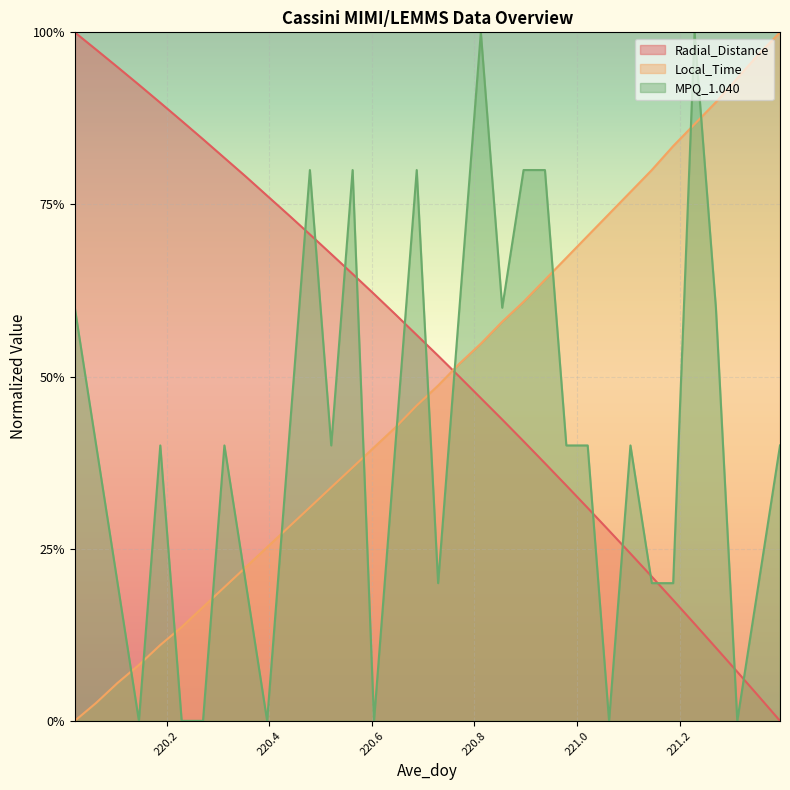

Rank the categories by Radial_Distance value from lowest to highest.

221.3958, 221.3542, 221.3125, 221.2708, 221.2292, 221.1875, 221.1458, 221.1042, 221.0625, 221.0208, 220.9792, 220.9375, 220.8958, 220.8542, 220.8125, 220.7708, 220.7292, 220.6875, 220.6458, 220.6042, 220.5625, 220.5208, 220.4792, 220.4375, 220.3958, 220.3542, 220.3125, 220.2708, 220.2292, 220.1875, 220.1458, 220.1042, 220.0625, 220.0208